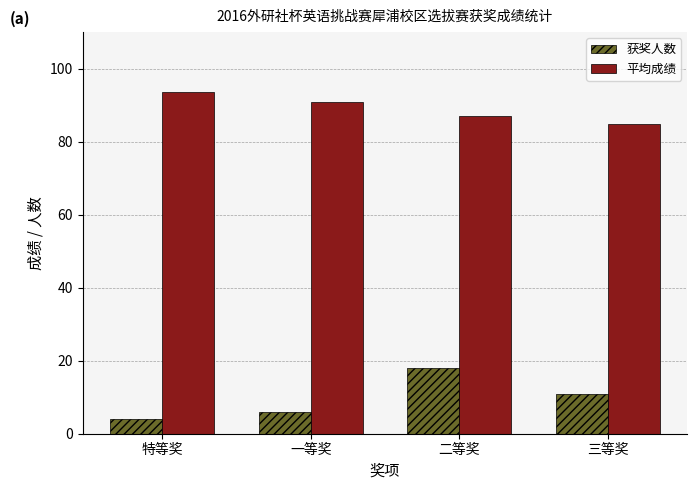

Reading left to right, list all the values displayed in this chart.

获奖人数: 4.0	6.0	18.0	11.0
平均成绩: 93.5	90.8	87.0	84.7